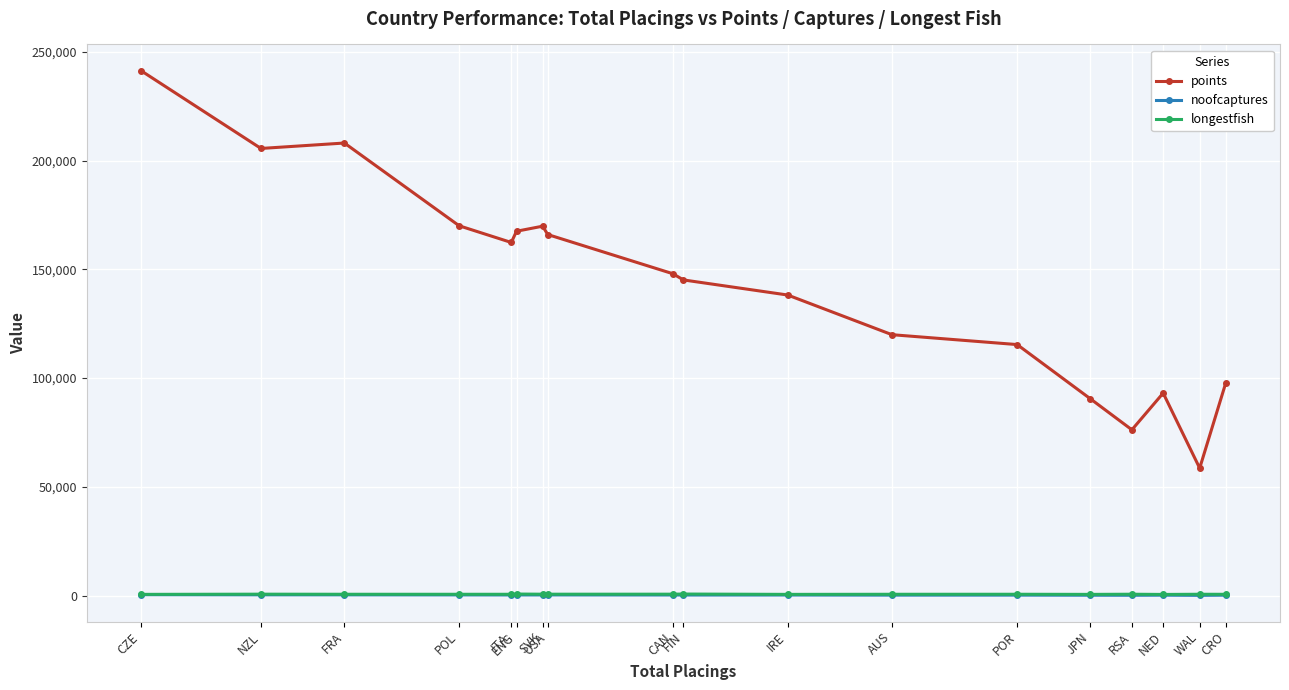

What is the maximum value shown in the chart?

241300